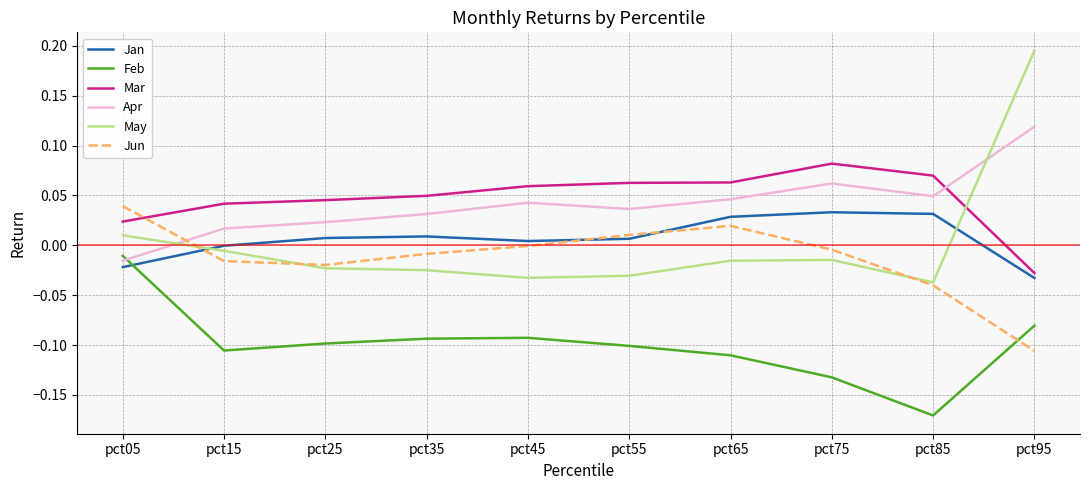

True or false: May has a value of -0.0 at pct15.

True